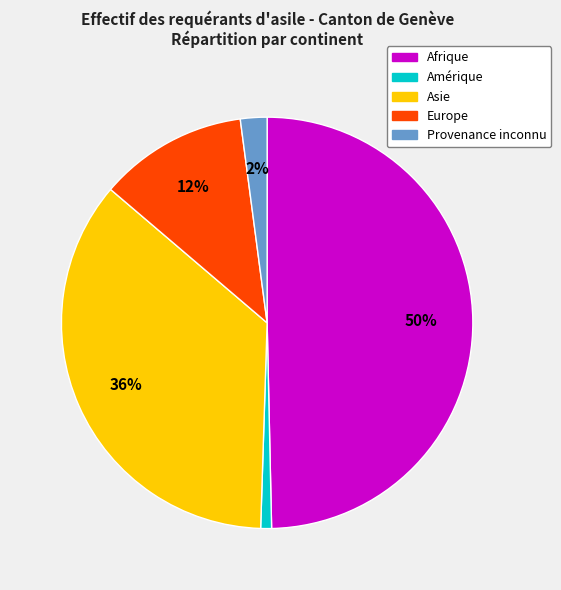

To the nearest percent, what percentage of the pie is Provenance inconnu?

2%